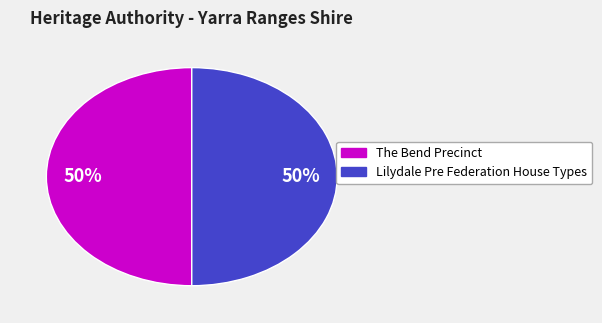

Combined, do The Bend Precinct and Lilydale Pre Federation House Types account for over 50%?

Yes